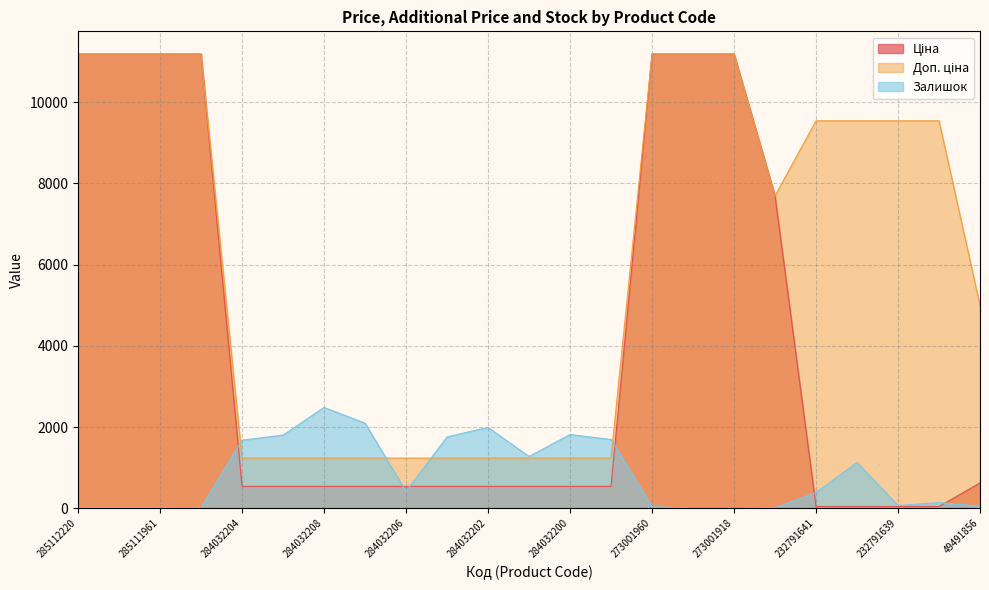

How many lines are shown in the chart?

3